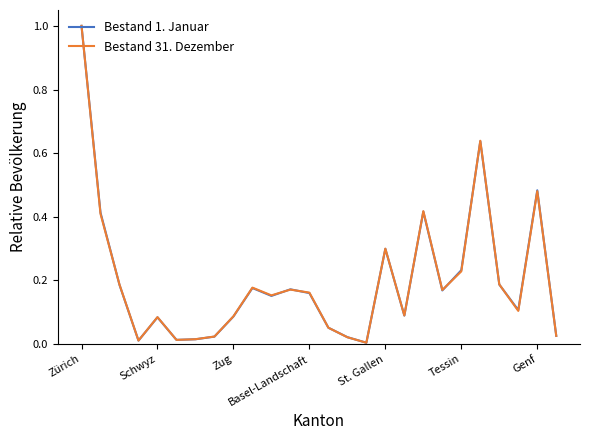

What is the maximum value for Bestand 1. Januar?

1.0